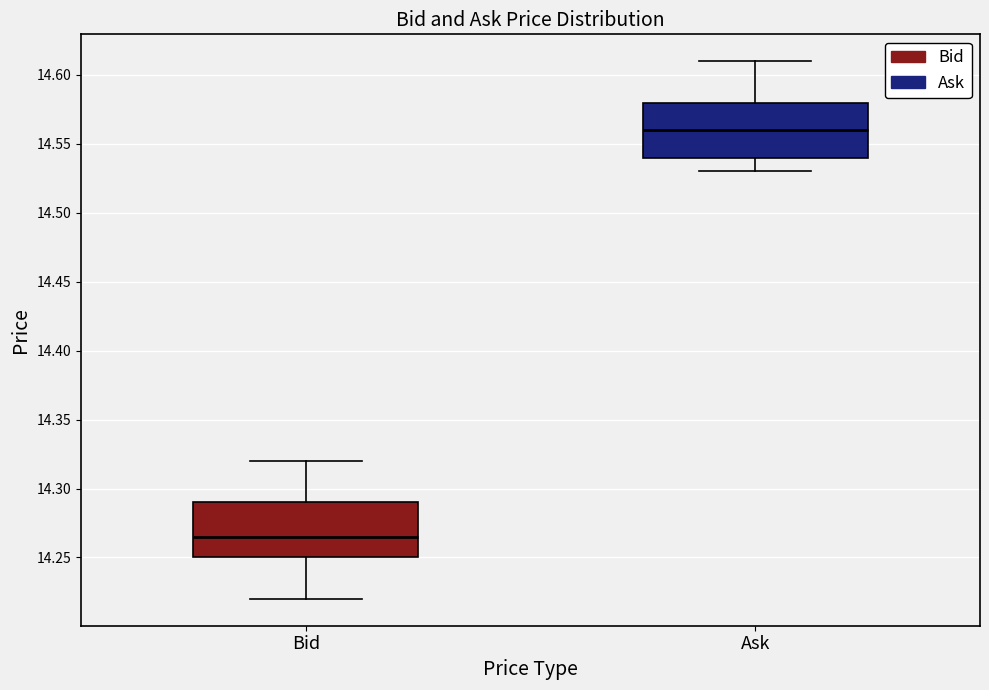

Which box's median line is the lowest?

Bid